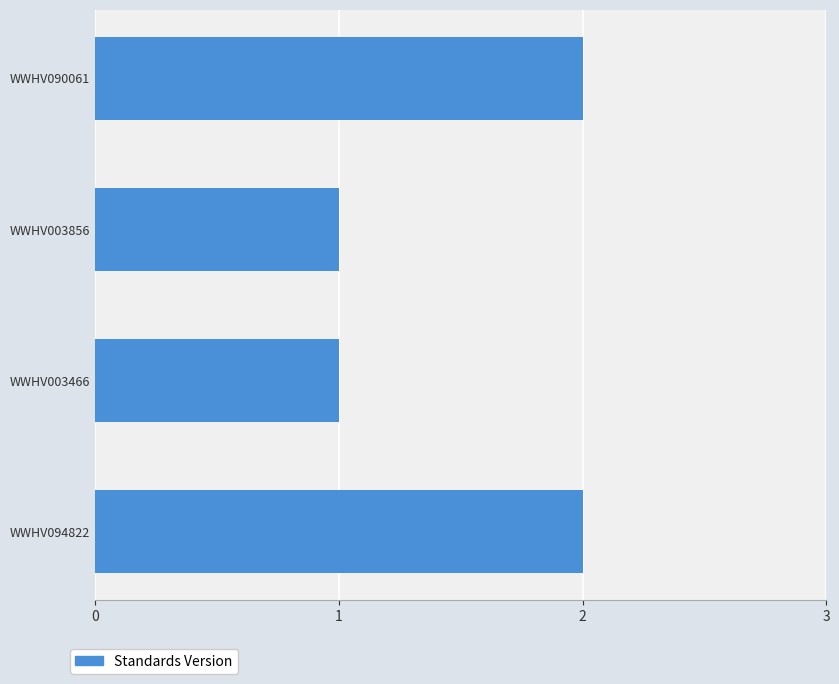

Reading bottom to top, what are all the values shown in this chart?

2	1	1	2